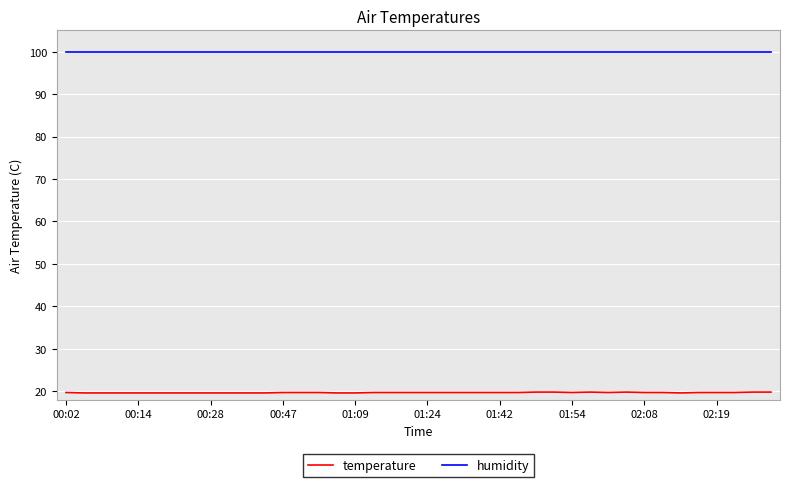

Which series has the widest spread of values?

temperature